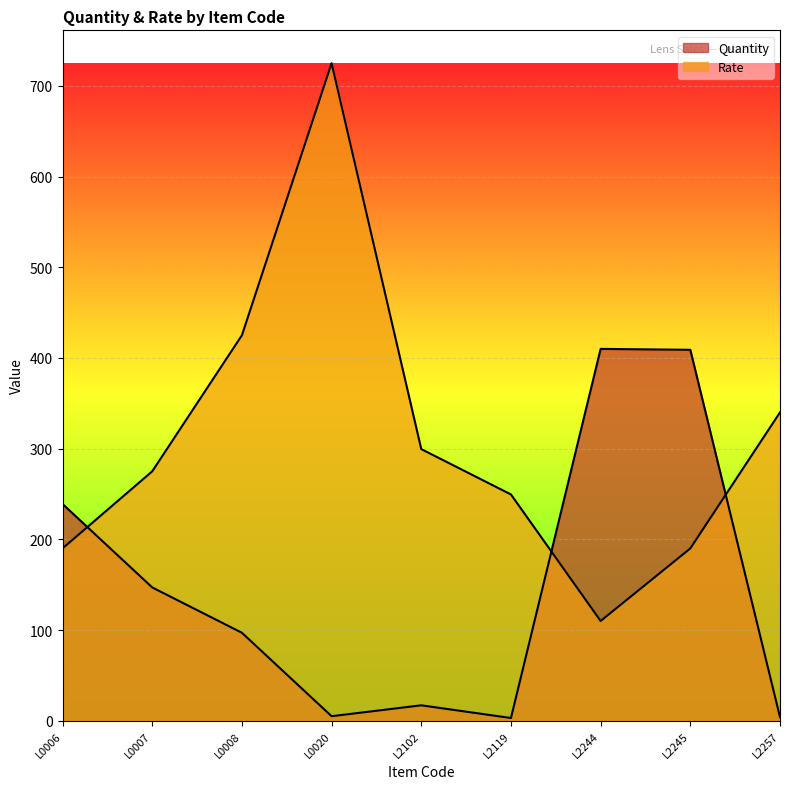

What is the total value across all series at L0020?

730.0